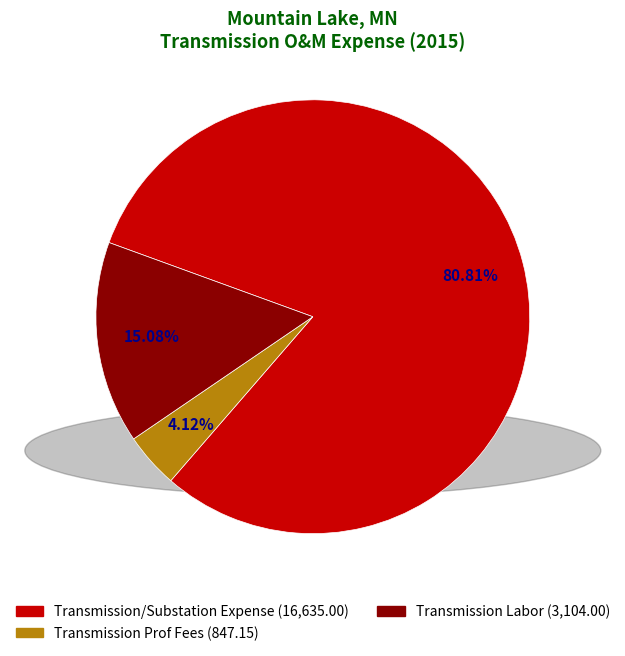

What is the largest slice in the pie chart?

Transmission/Substation Expense